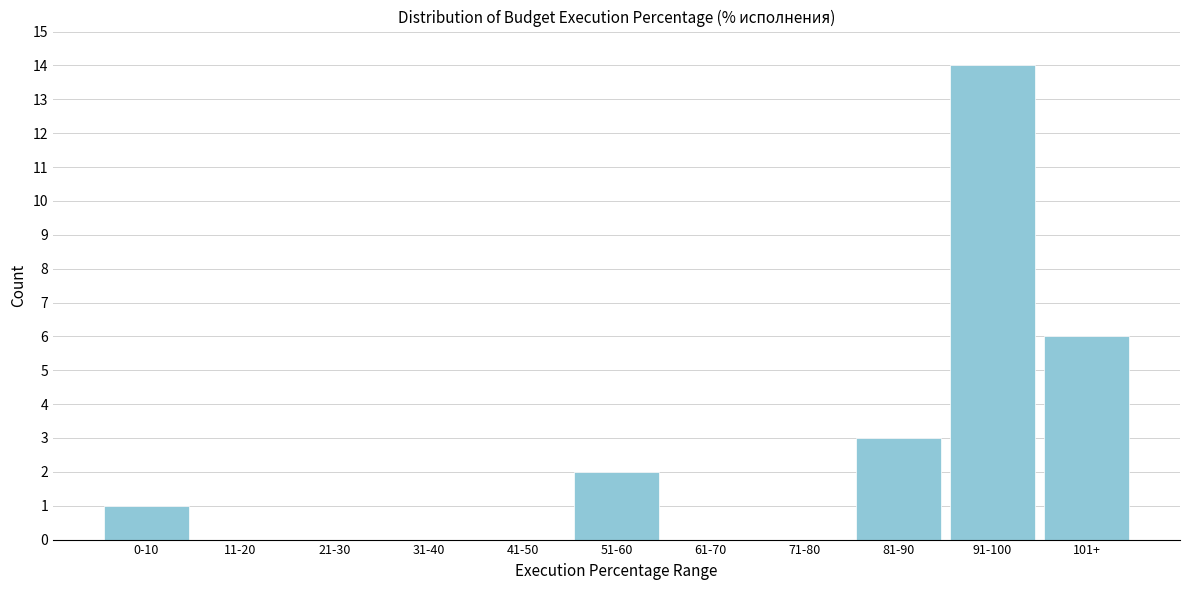

Reading left to right, list all the values displayed in this chart.

0-10=1	11-20=0	21-30=0	31-40=0	41-50=0	51-60=2	61-70=0	71-80=0	81-90=3	91-100=14	101+=6